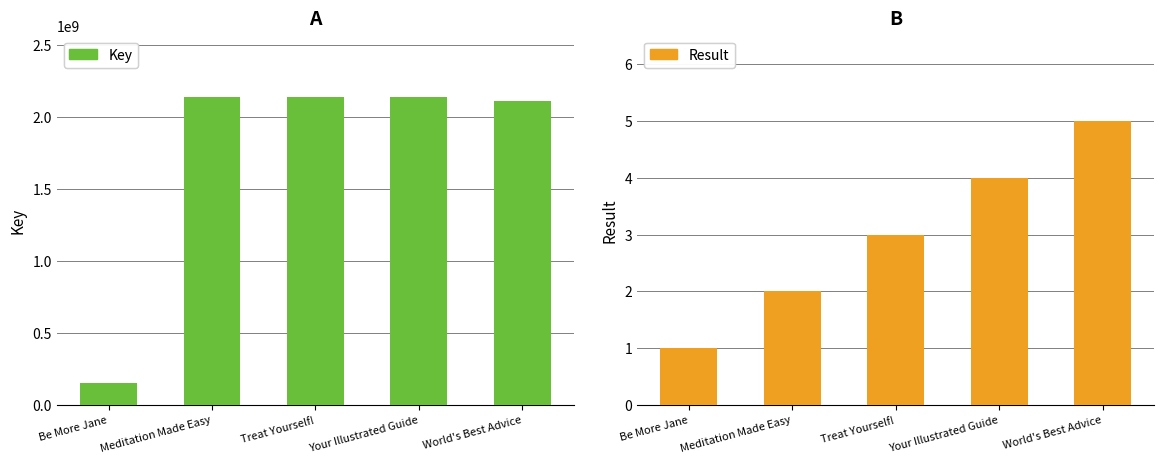

What position from the left is Treat Yourself!?

3